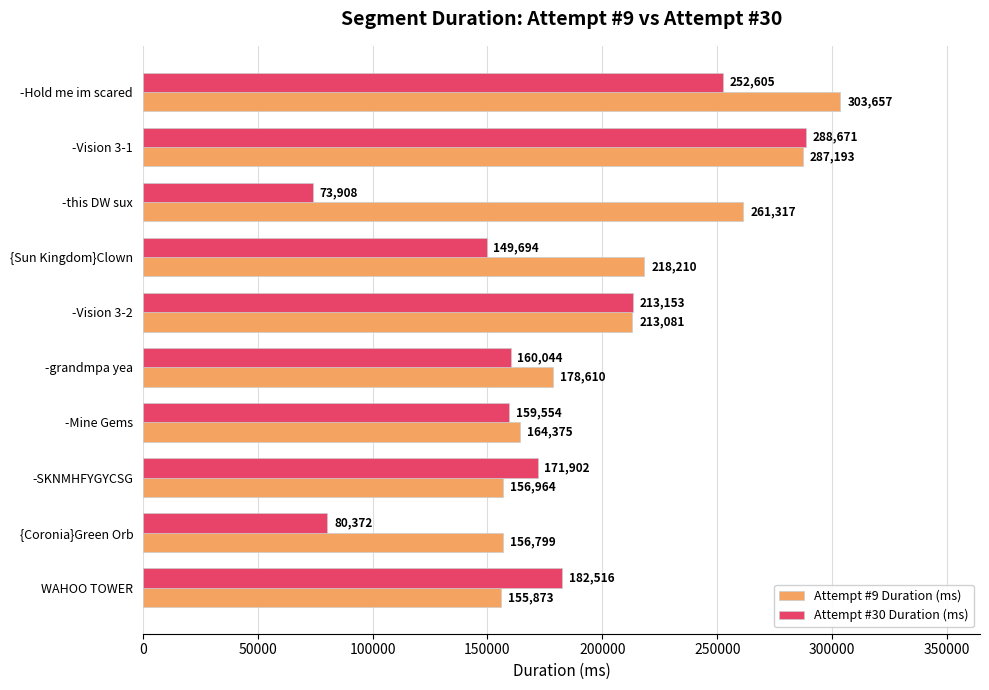

Which series has the widest spread of values?

Attempt #30 Duration (ms)